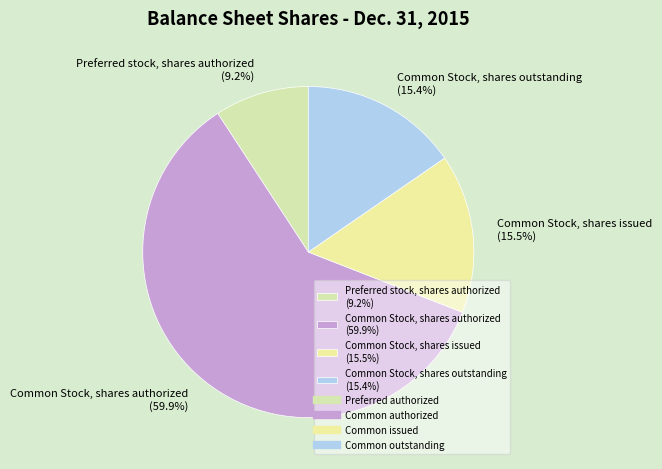

Between Common Stock, shares outstanding (15.4%) and Preferred stock, shares authorized (9.2%), which is larger?

Common Stock, shares outstanding (15.4%)